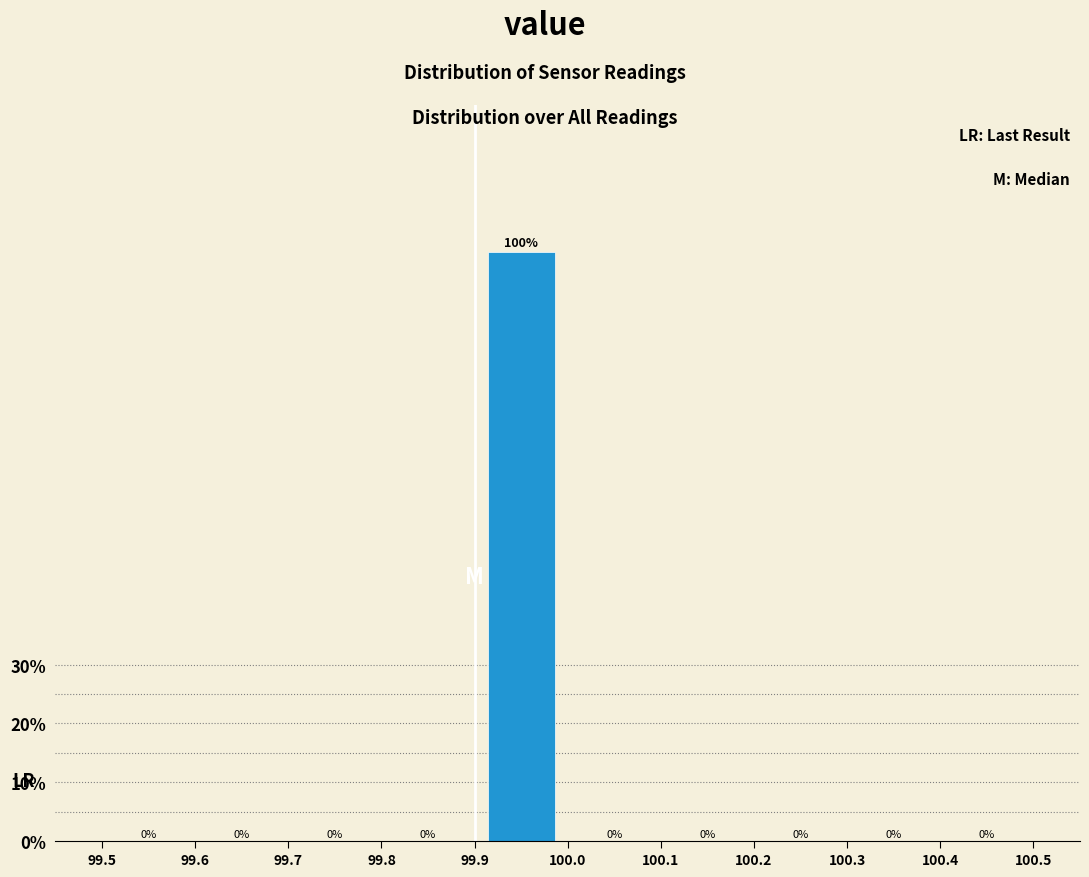

Reading left to right, list every bar in this chart as the range it spans on the x-axis followed by its height.

99.5 to 99.6: 0
99.6 to 99.7: 0
99.7 to 99.8: 0
99.8 to 99.9: 0
99.9 to 100.0: 100
100.0 to 100.1: 0
100.1 to 100.2: 0
100.2 to 100.3: 0
100.3 to 100.4: 0
100.4 to 100.5: 0